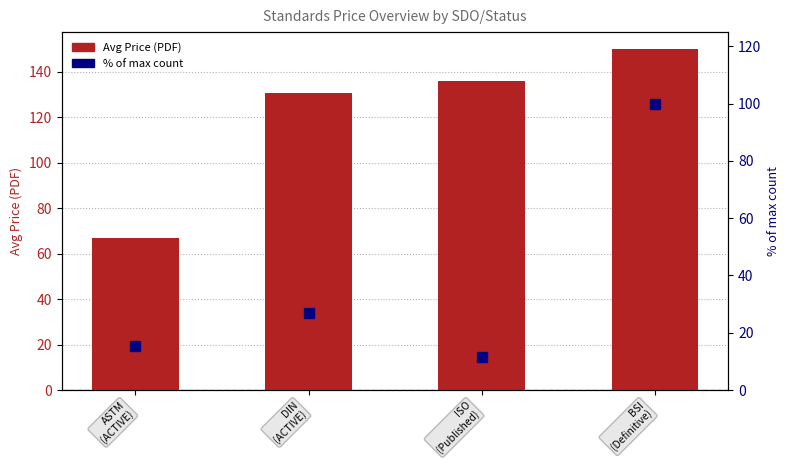

List the series in order of their overall mean, lowest first.

% of max count, Avg Price (PDF)